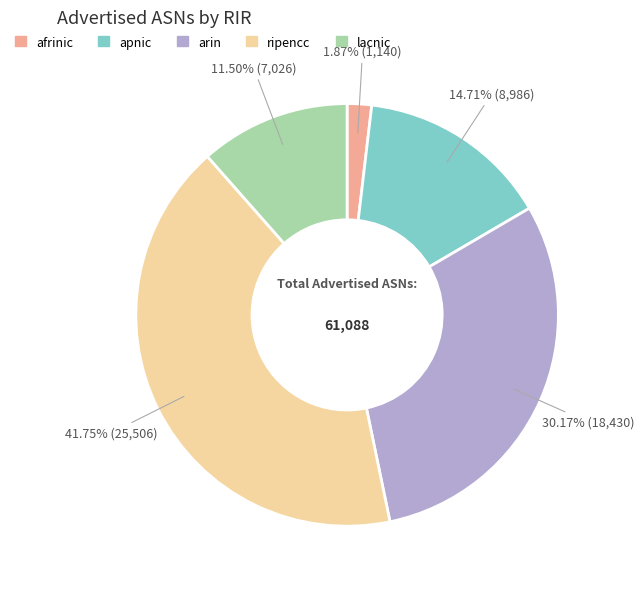

Between ripencc and arin, which is larger?

ripencc